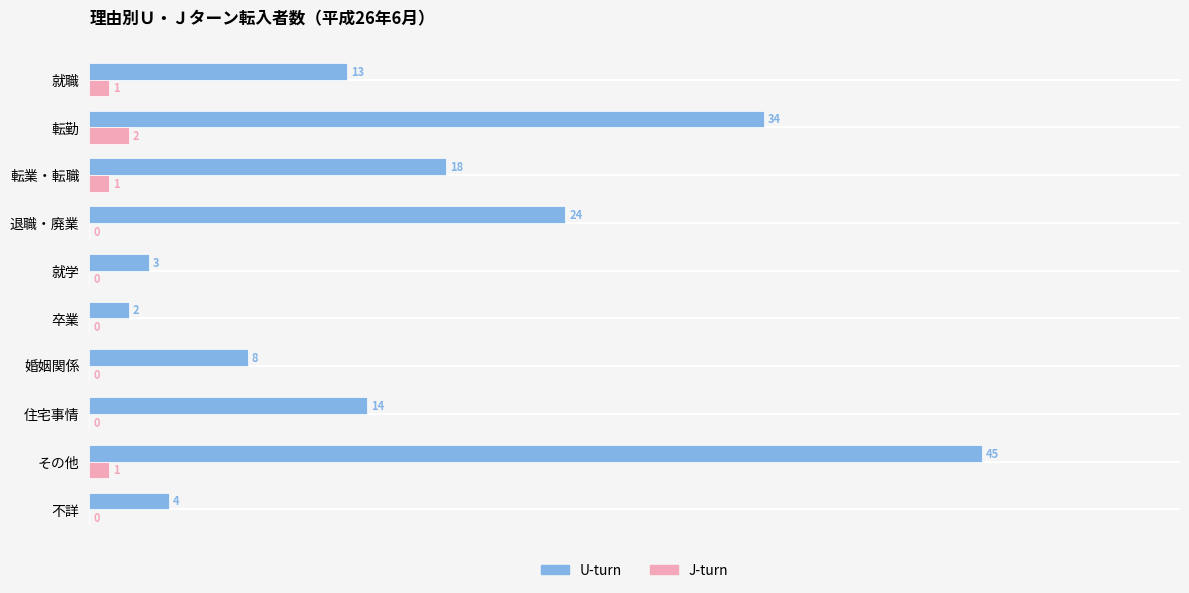

The J-turn series shows 1 at 転業・転職. True or false?

True